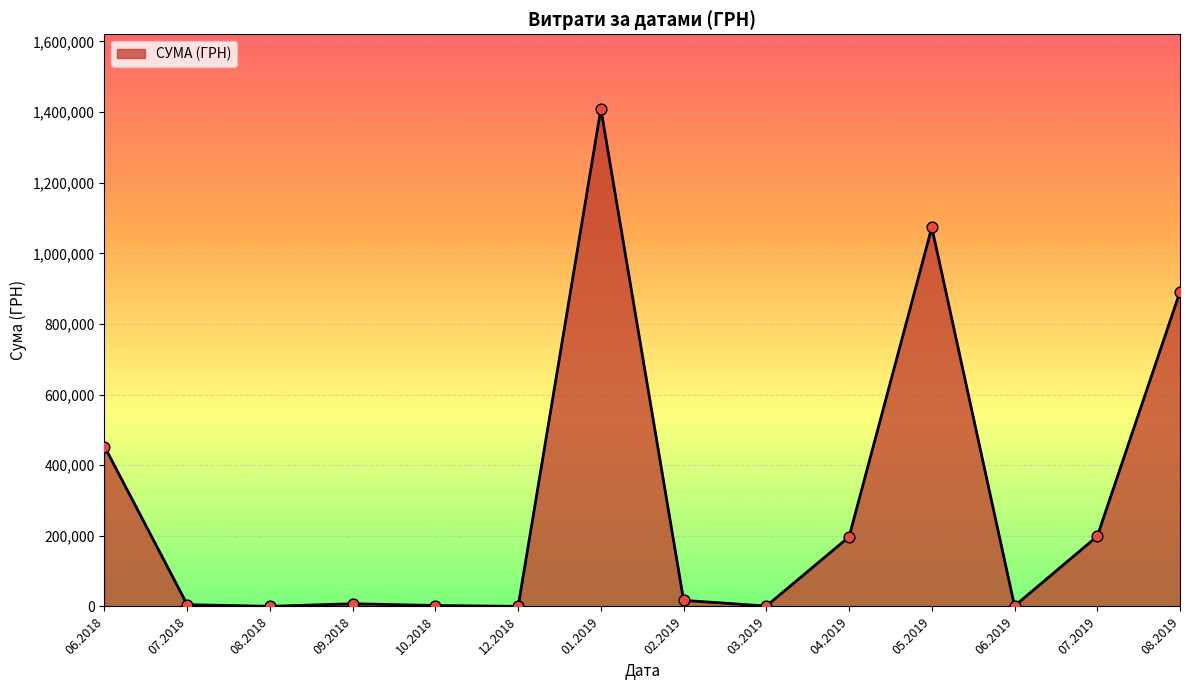

What is the change in value from 07.2019 to 08.2019?

+692499.8